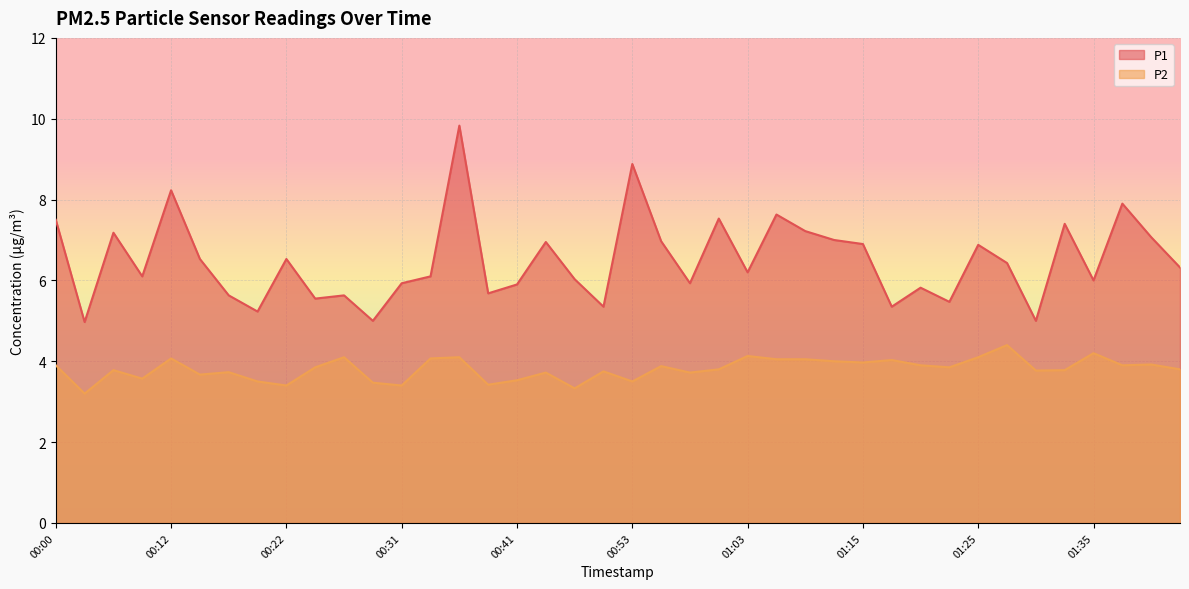

How many interior local peaks does the P2 series have?

13